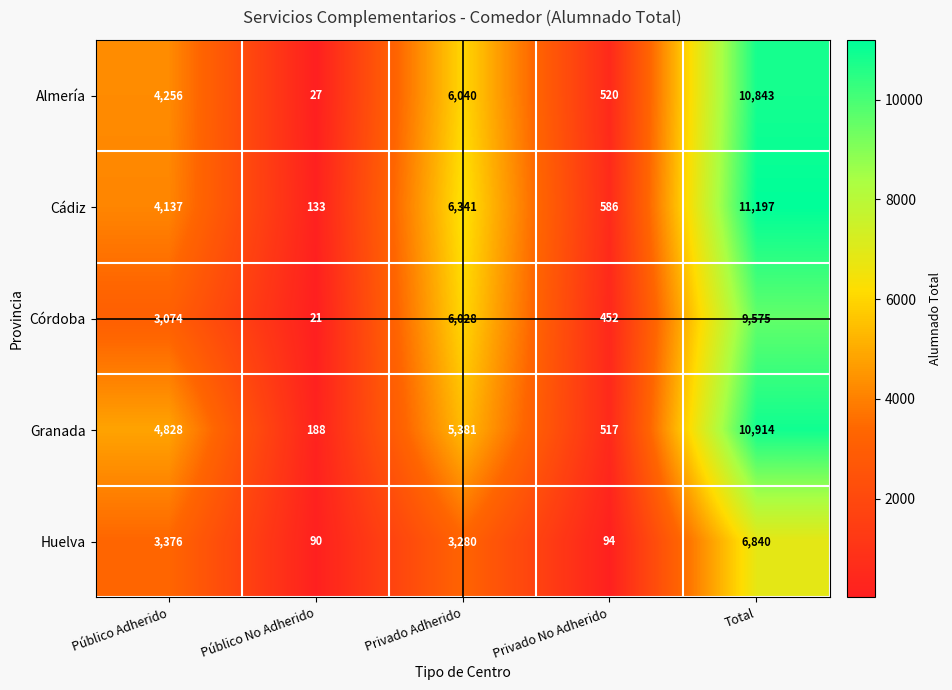

At how many categories does at least one series exceed 10555?

1